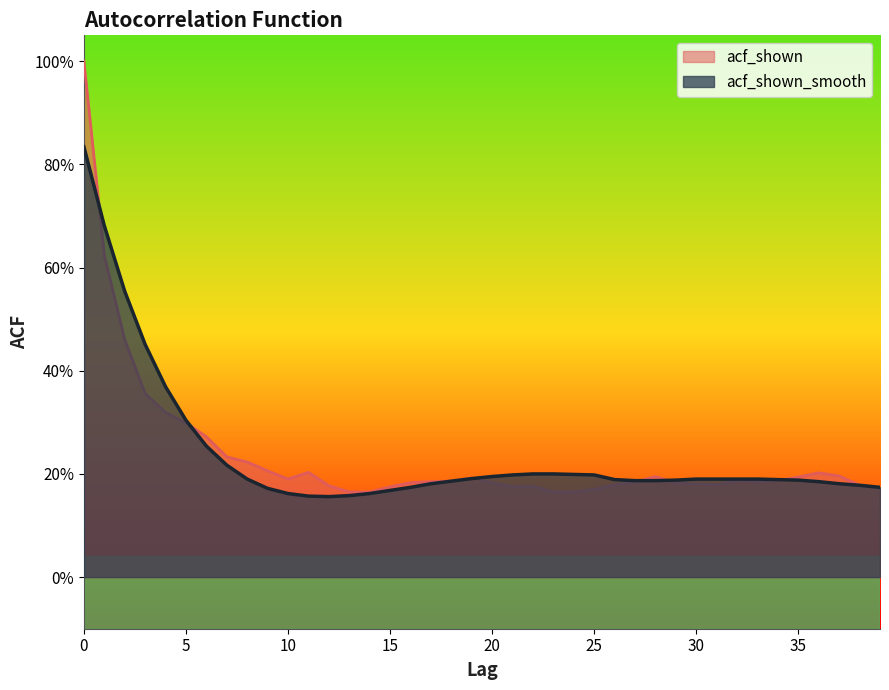

How many acf_shown values are between 0 and 1?

40